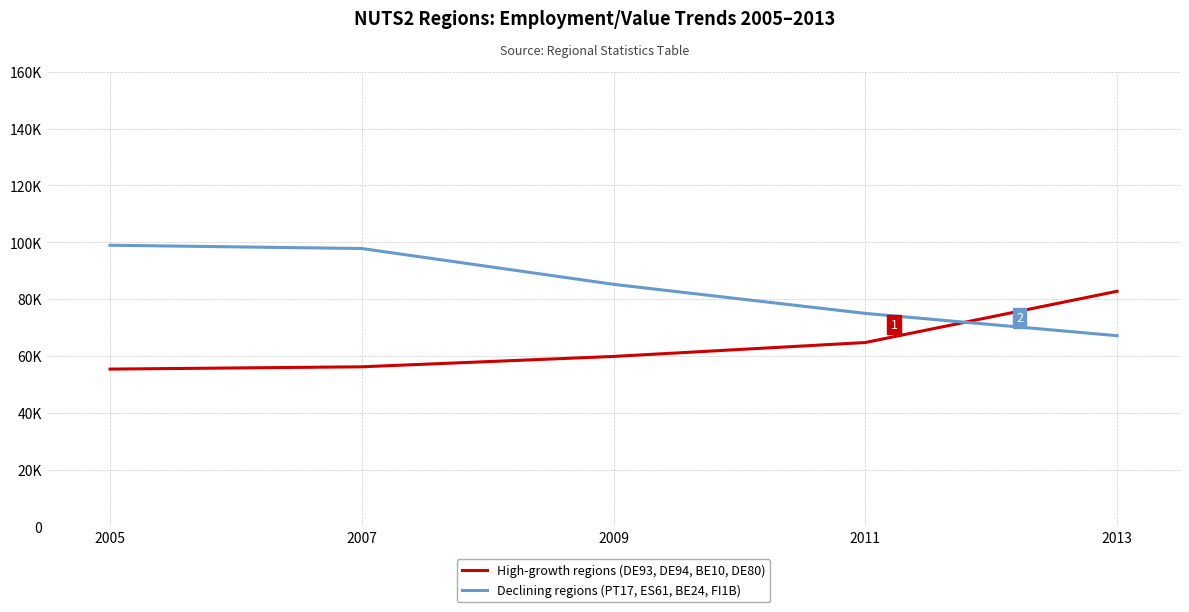

Does the chart display data point markers on the line(s)?

No